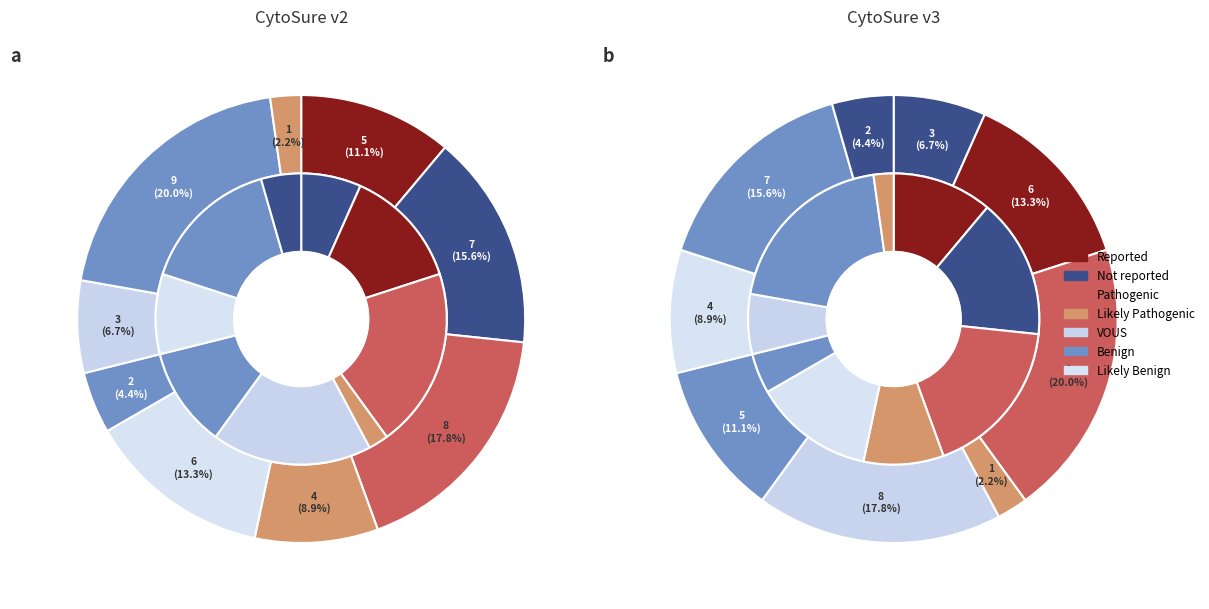

Which slice is the largest?

9